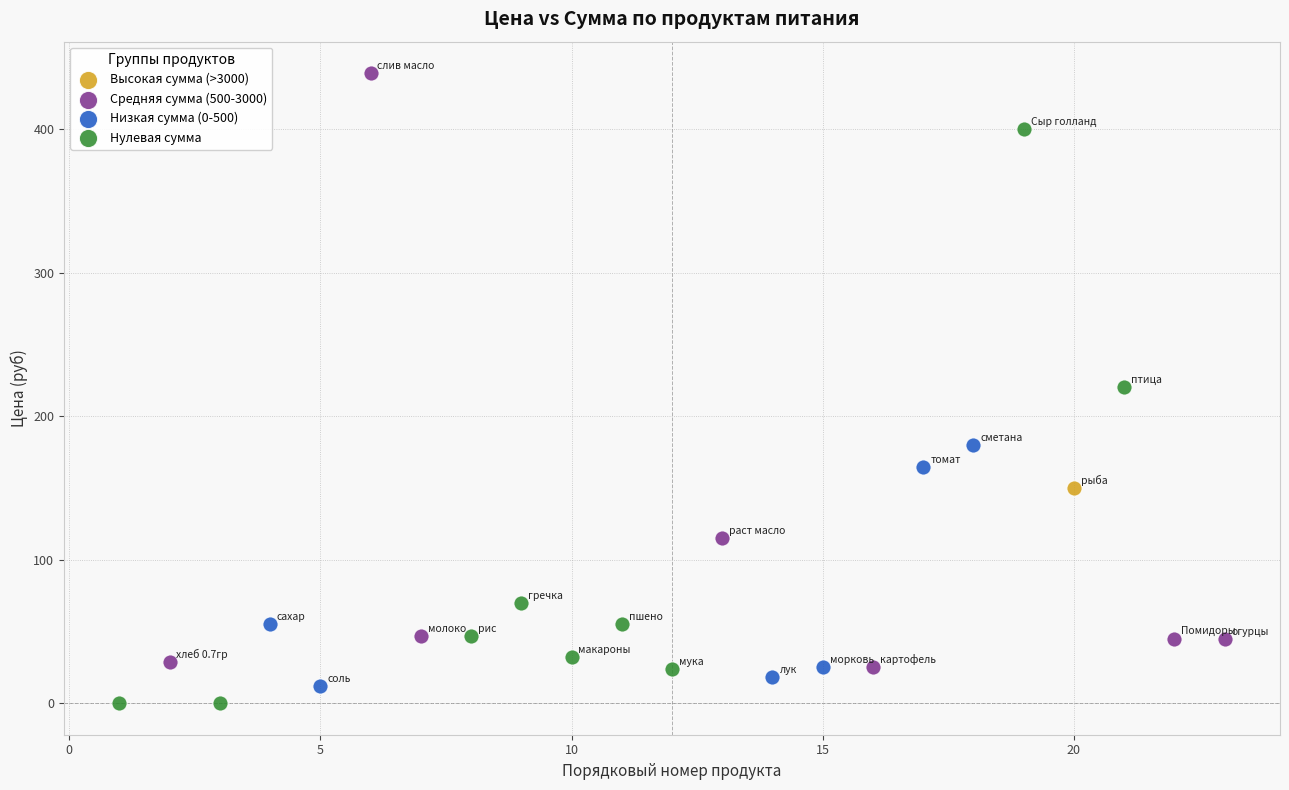

Which series reaches the maximum Y coordinate?

Средняя сумма (500-3000)